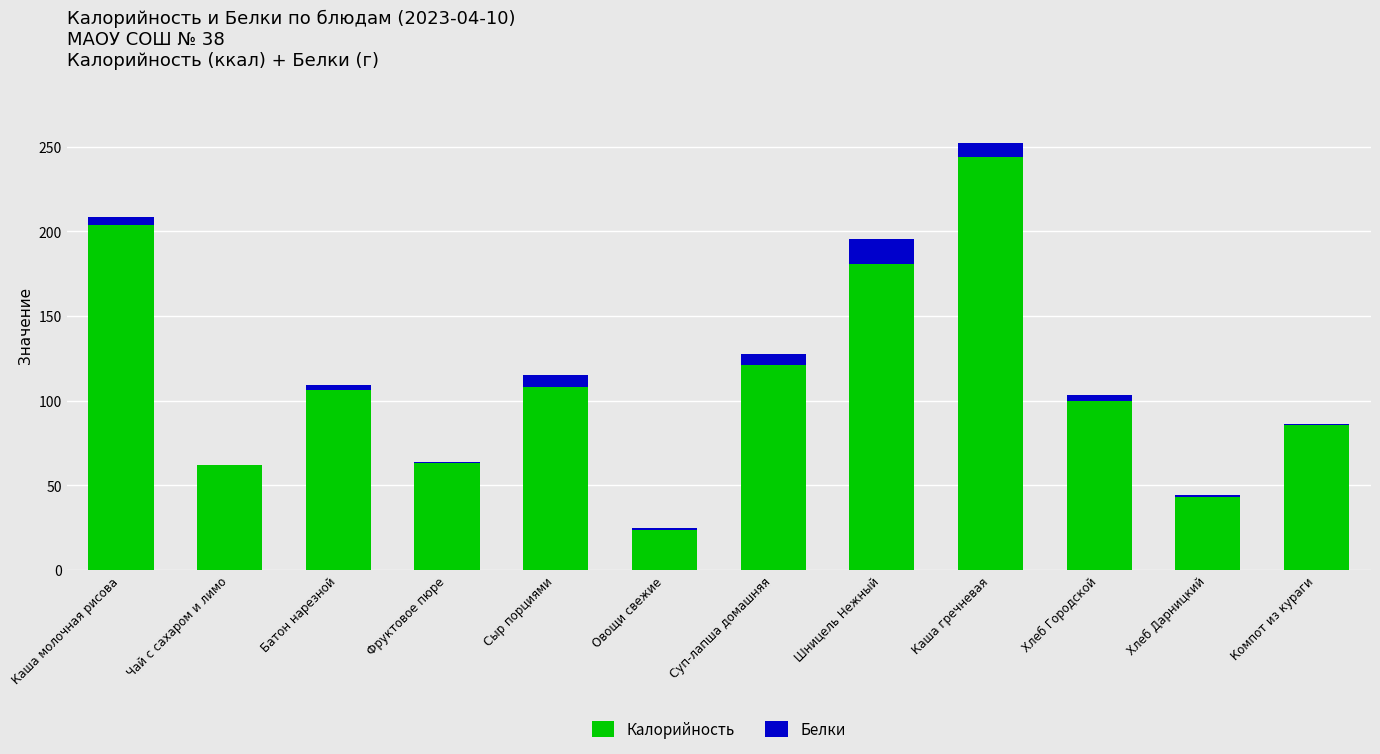

True or false: Калорийность has a value of 58.5 at Хлеб Дарницкий.

False